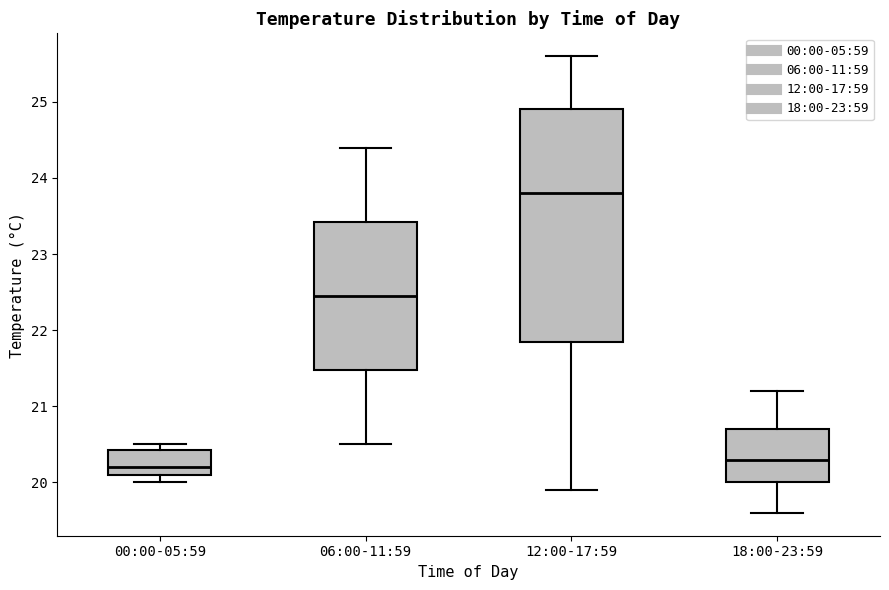

Where does the median line of the box for 00:00-05:59 sit on the y-axis? The values are not printed on the chart, so give them approximately, as read against the axis.

20.2